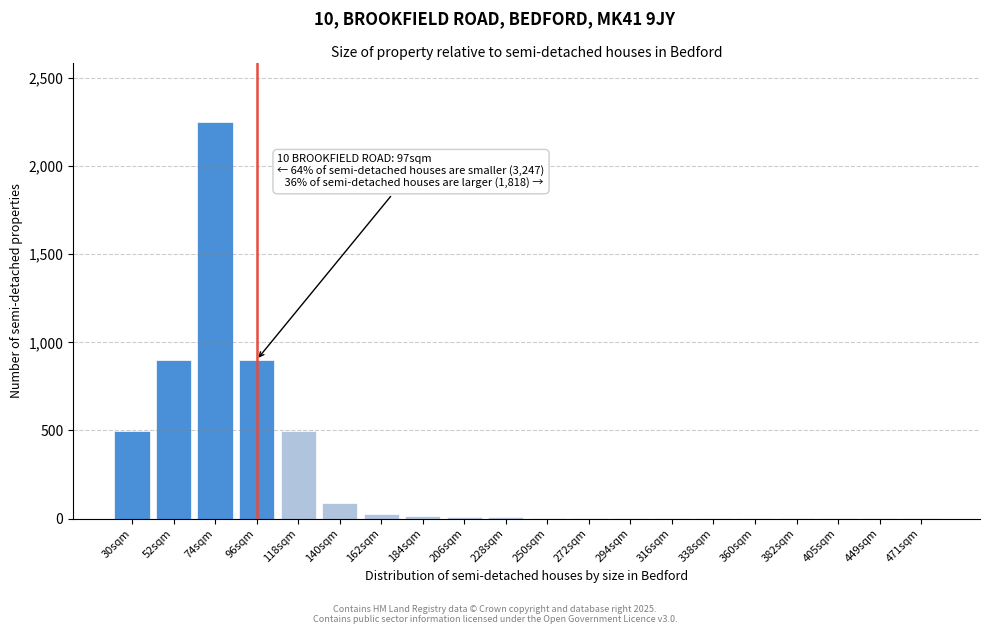

The value at 30sqm is 302. True or false?

False